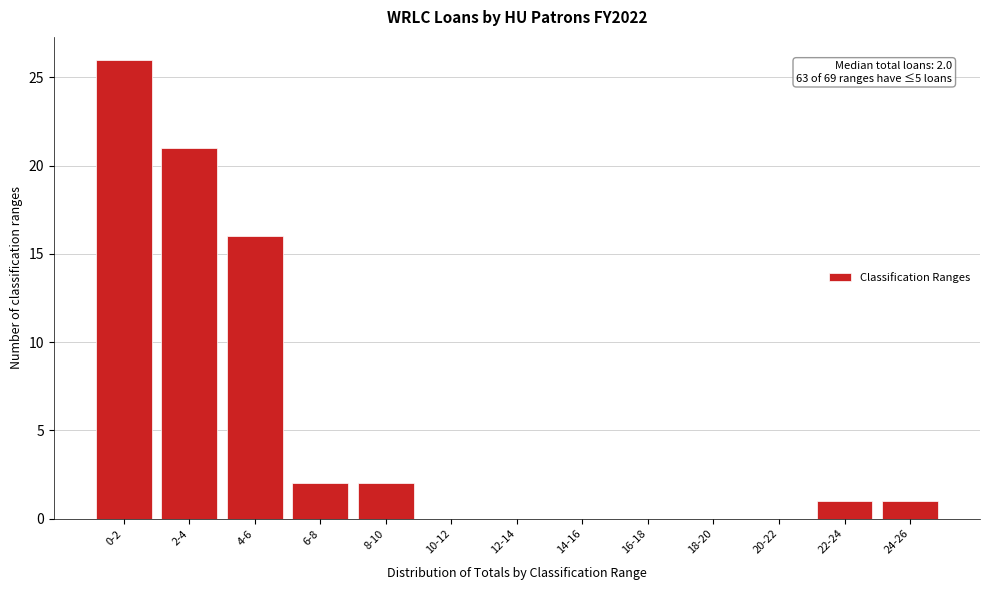

Reading left to right, transcribe all the data shown in this chart.

0-2=26	2-4=21	4-6=16	6-8=2	8-10=2	10-12=0	12-14=0	14-16=0	16-18=0	18-20=0	20-22=0	22-24=1	24-26=1